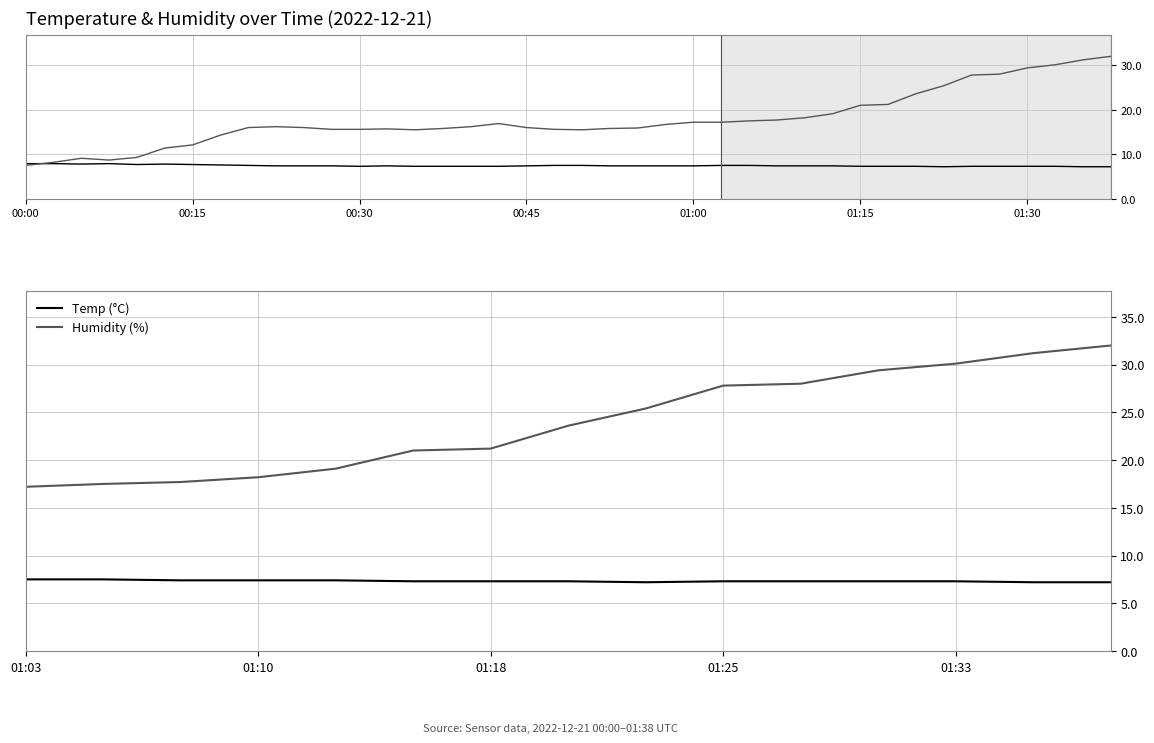

Reading right to left, list all the values displayed in this chart.

Temp (°C): 7.2	7.2	7.3	7.3	7.3	7.3	7.2	7.3	7.3	7.3	7.4	7.4	7.4	7.5	7.5
Humidity (%): 32.0	31.2	30.1	29.4	28.0	27.8	25.4	23.6	21.2	21.0	19.1	18.2	17.7	17.5	17.2